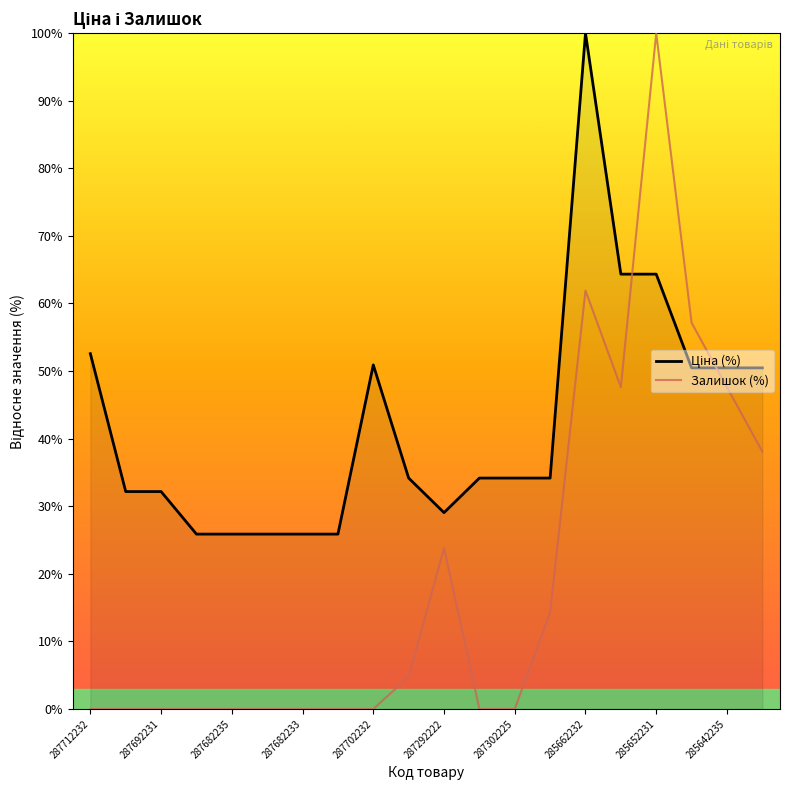

What is the difference between the maximum and minimum values in the Залишок (%) series?

100.0